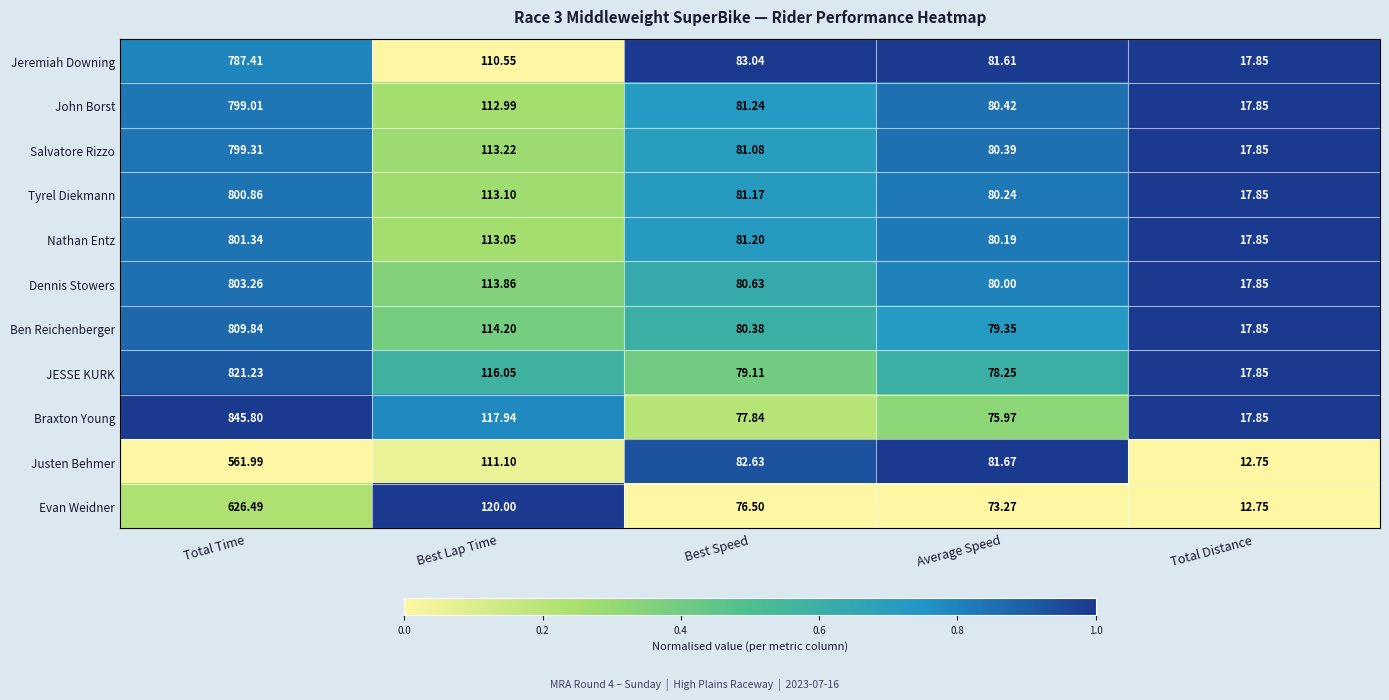

How many series are shown in this chart?

11